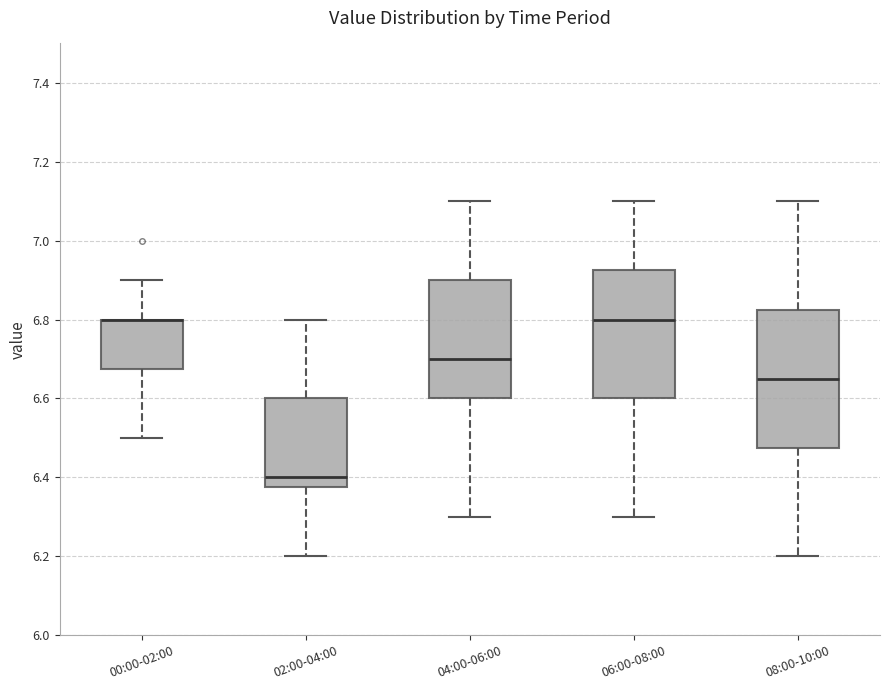

Reading left to right, transcribe this box plot: for each box, give where its median line is, the range the box spans, and where its two whiskers end, as read against the y-axis. The values are not printed on the chart, so give them approximately, as read against the axis.

00:00-02:00: median 6.80 (drawn on the box's upper edge), box 6.68 to 6.80, whiskers 6.50 to 6.90
02:00-04:00: median 6.40, box 6.38 to 6.60, whiskers 6.20 to 6.80
04:00-06:00: median 6.70, box 6.60 to 6.90, whiskers 6.30 to 7.10
06:00-08:00: median 6.80, box 6.60 to 6.92, whiskers 6.30 to 7.10
08:00-10:00: median 6.66, box 6.48 to 6.82, whiskers 6.20 to 7.10